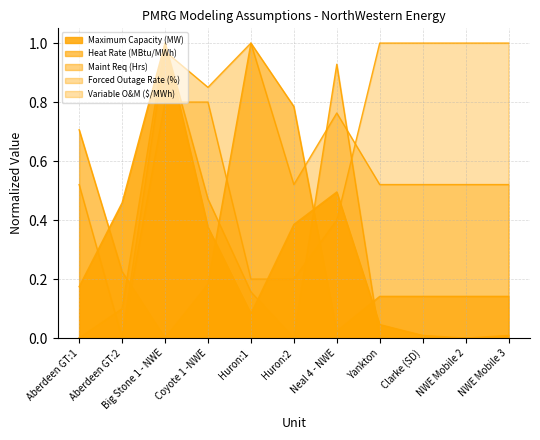

Which series has the widest spread of values?

Maint Req (Hrs)